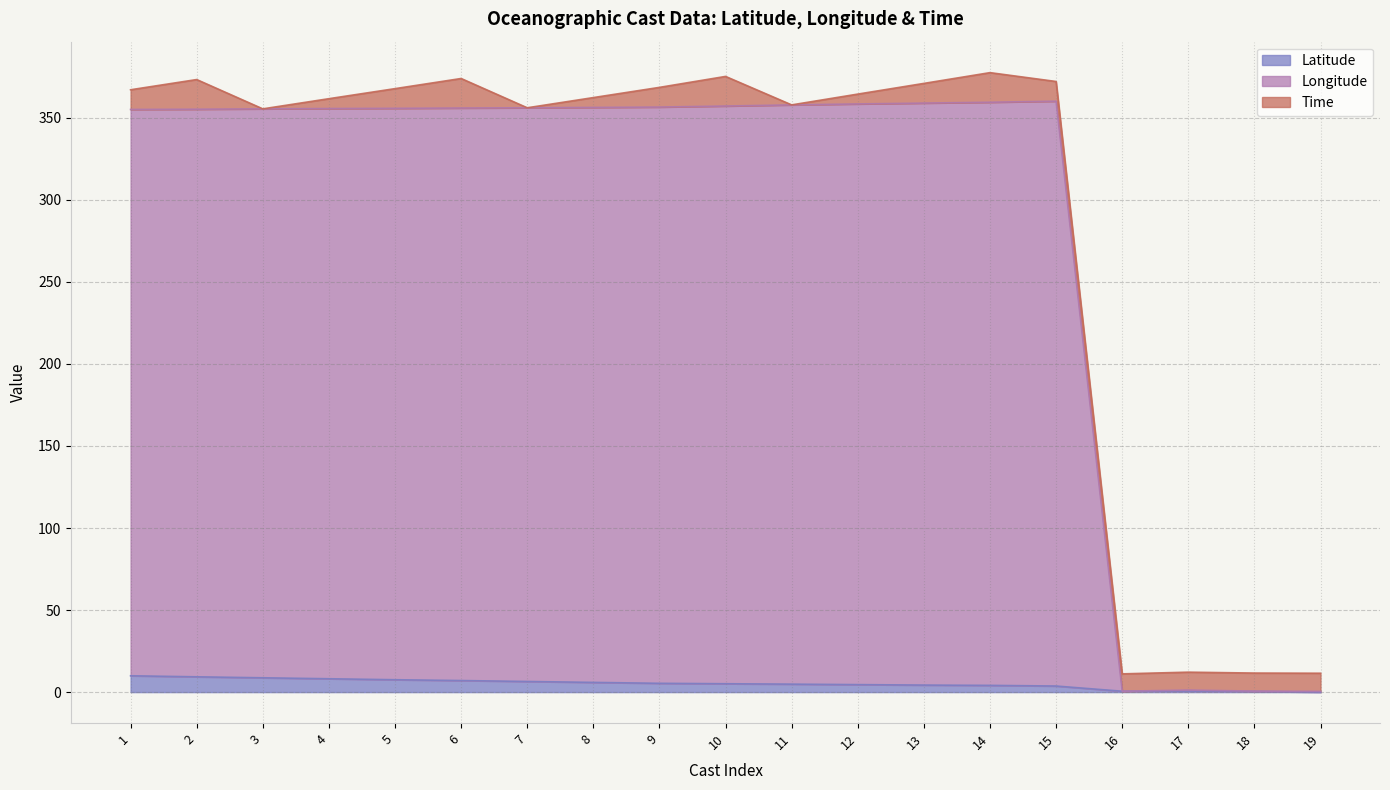

At which category does Longitude reach its first local valley?

16